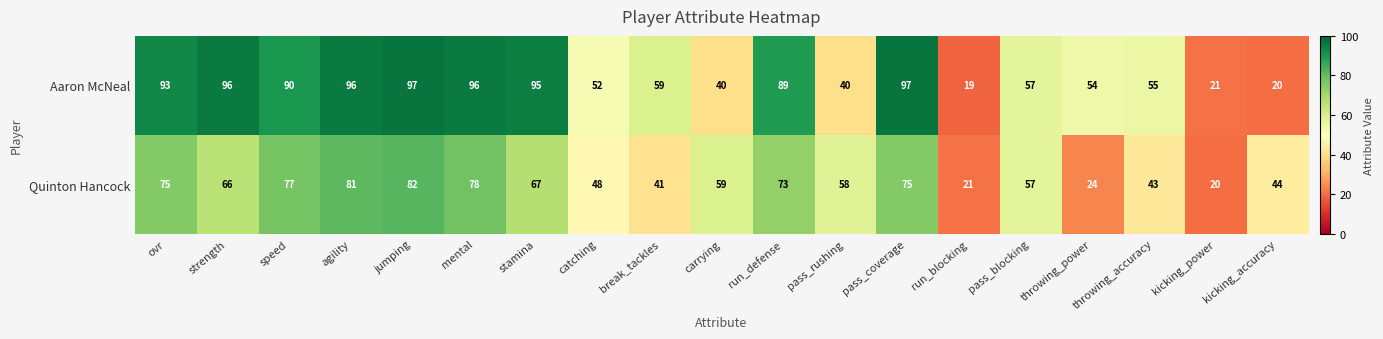

Which series has the largest total across all categories?

Aaron McNeal